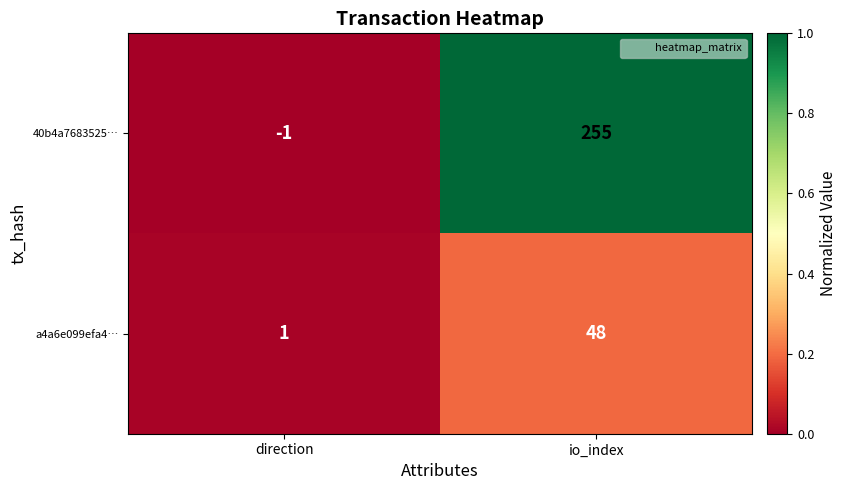

What is the spread (max minus min) of values at io_index?

207